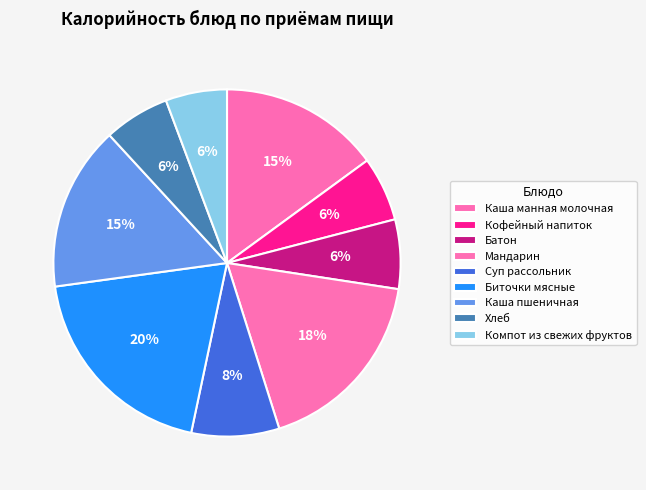

Which category has the smallest portion of the pie?

Компот из свежих фруктов